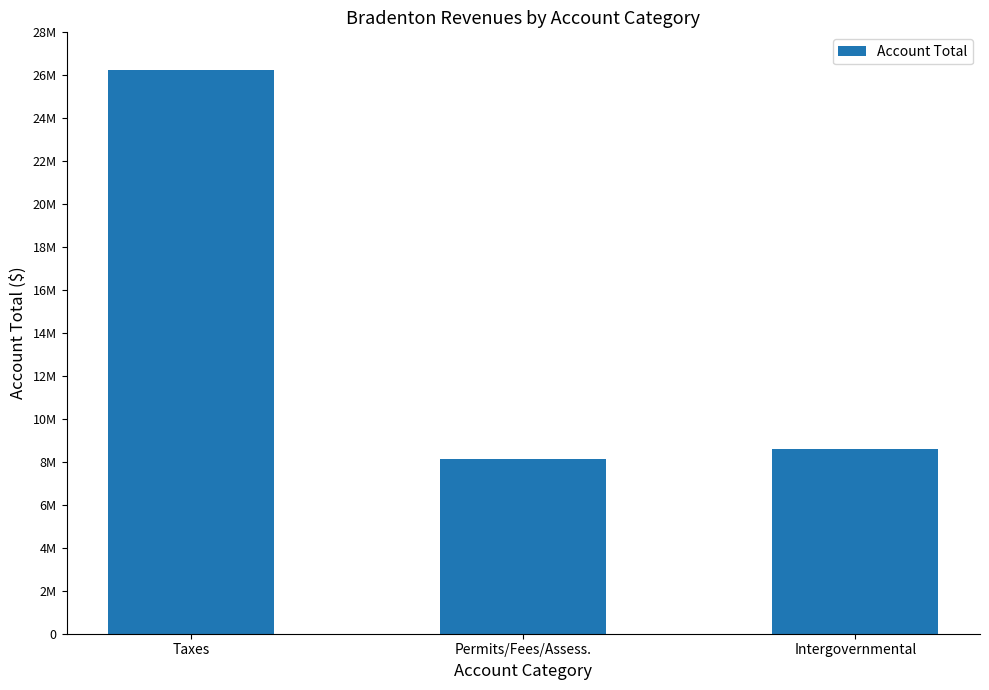

Rank the categories by value from lowest to highest.

Permits/Fees/Assess., Intergovernmental, Taxes